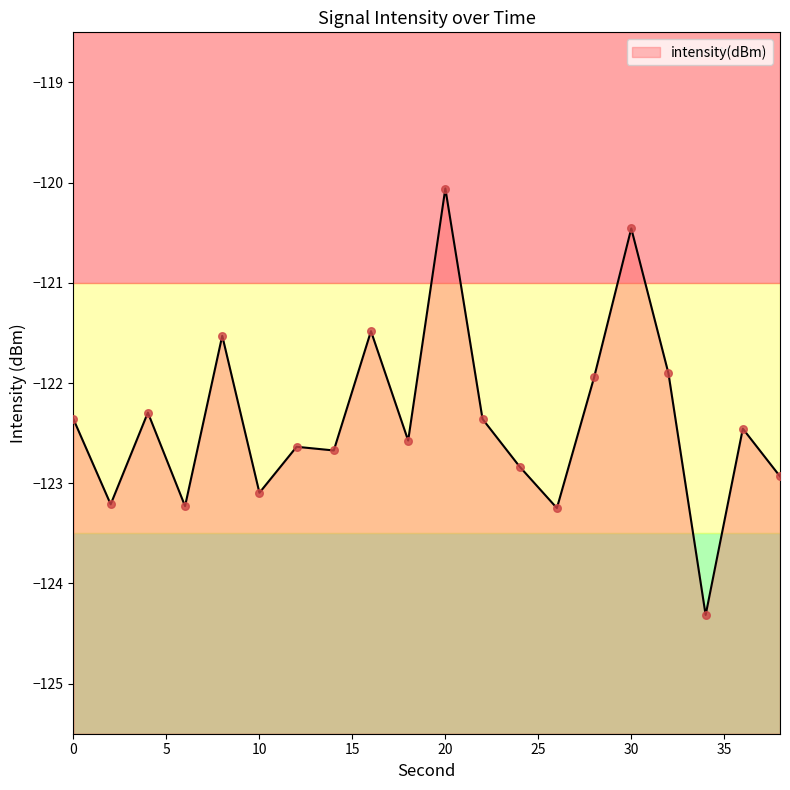

Which has a higher value, 18 or 26?

18